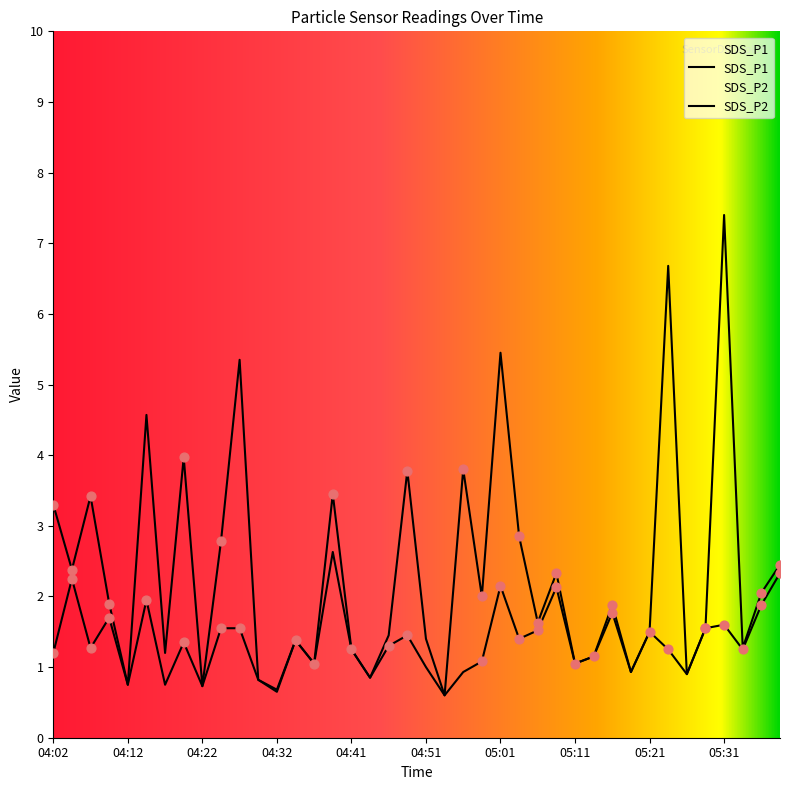

Which series has the largest total across all categories?

SDS_P1